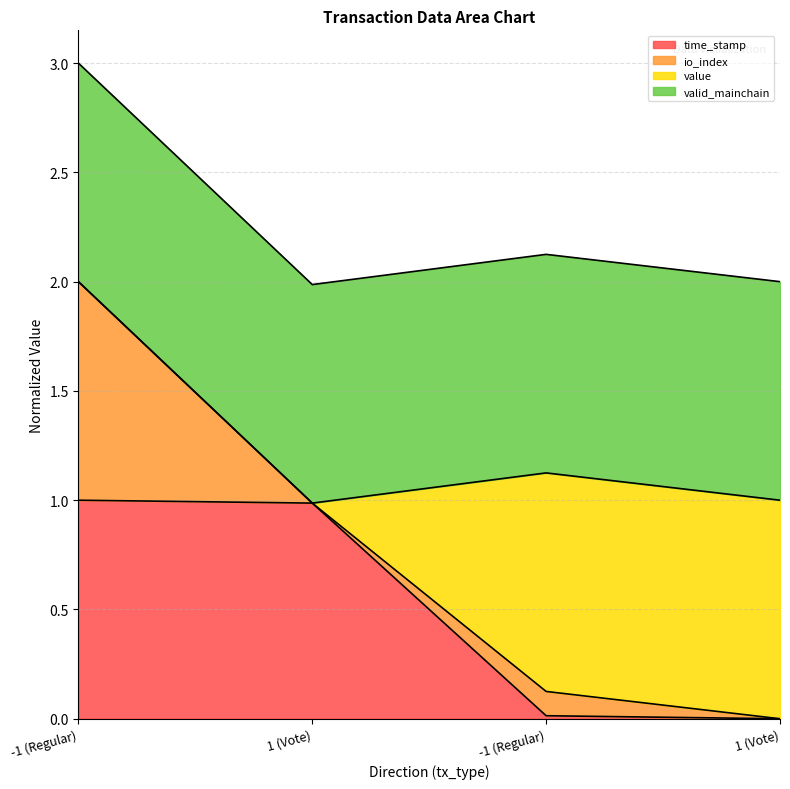

The time_stamp series shows 1.0 at 1 (Vote). True or false?

True